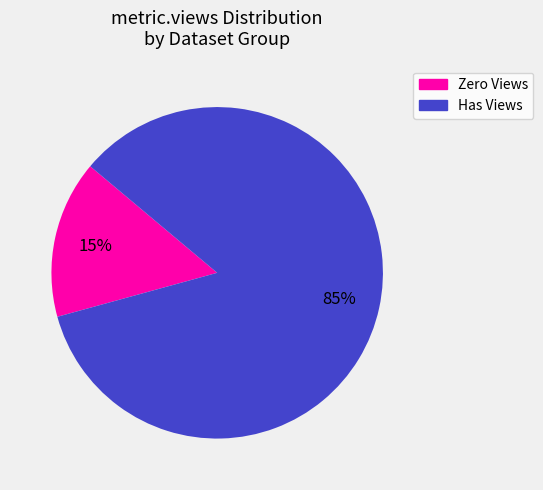

To the nearest percent, what is the average slice percentage?

50%